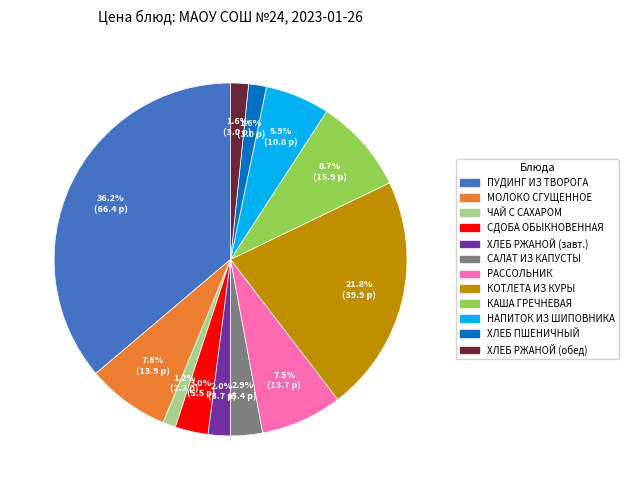

Is there a majority slice in this chart?

No